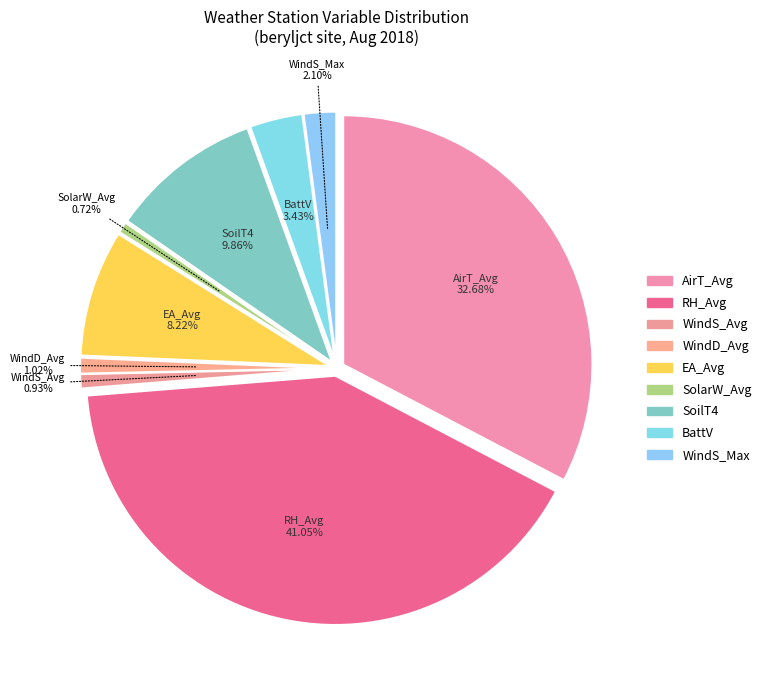

Which category has the smallest portion of the pie?

SolarW_Avg